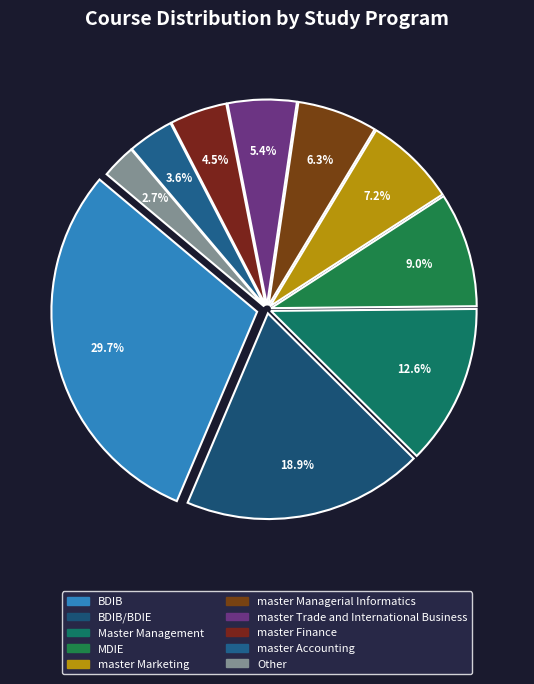

Count the number of slices in the pie.

10